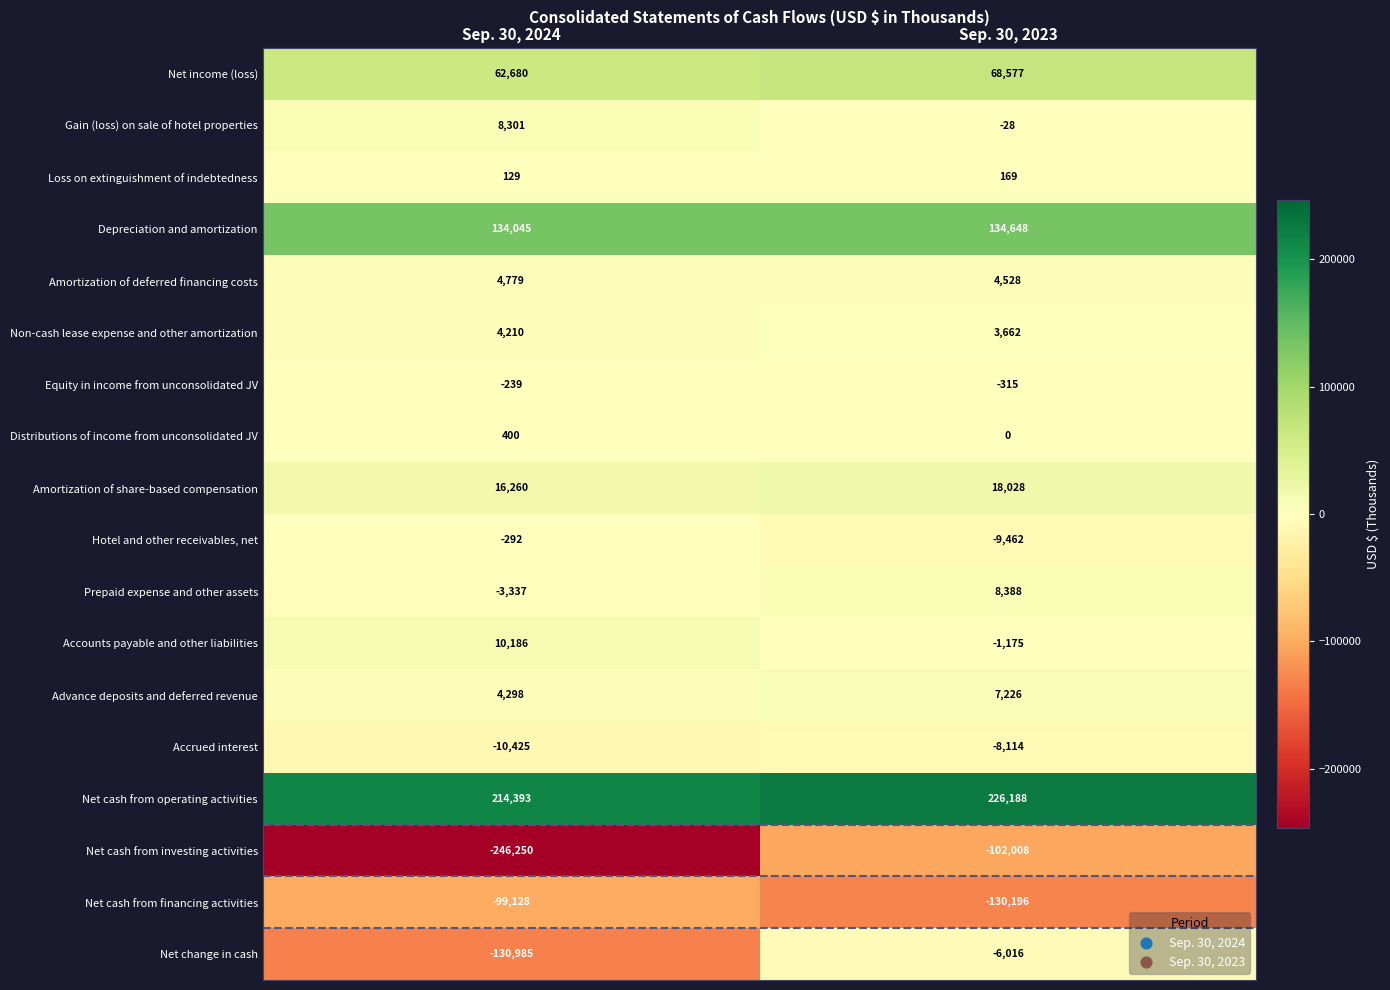

Which series changed the most between Sep. 30, 2024 and Sep. 30, 2023?

Net cash from investing activities